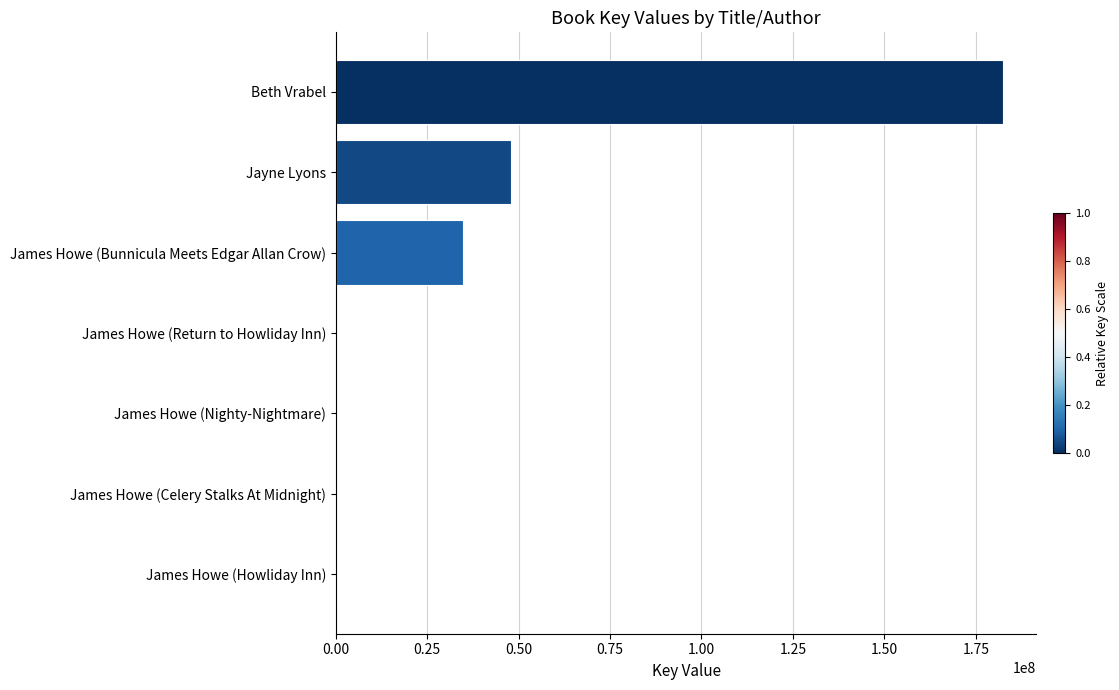

What is the average value?

37937152